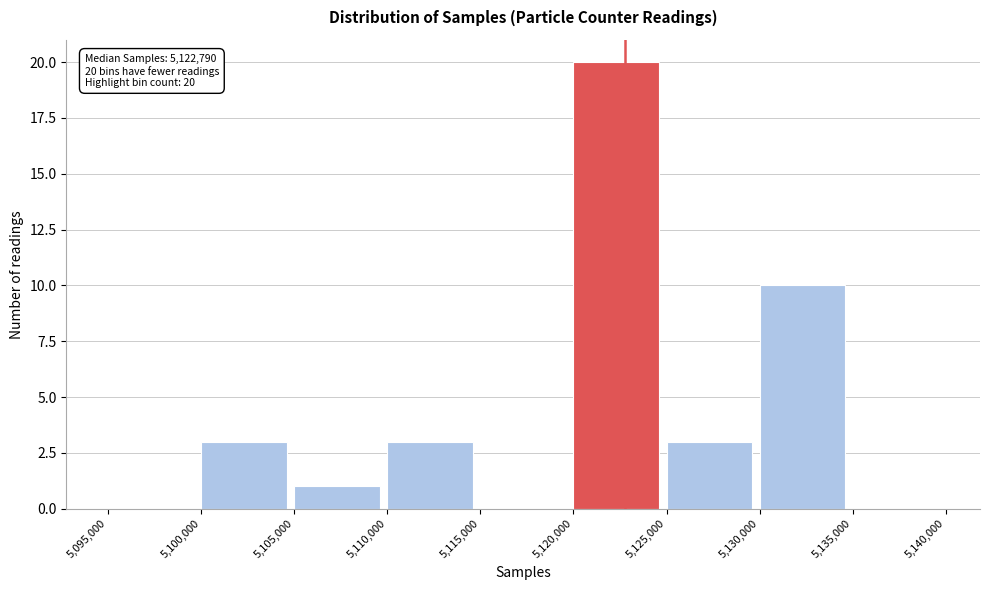

Which range on the x-axis has the tallest bar?

5,120,000 to 5,125,000